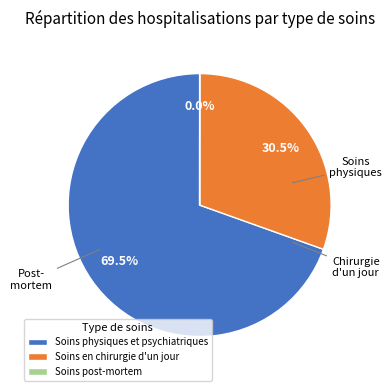

Which category accounts for the majority?

Soins physiques et psychiatriques